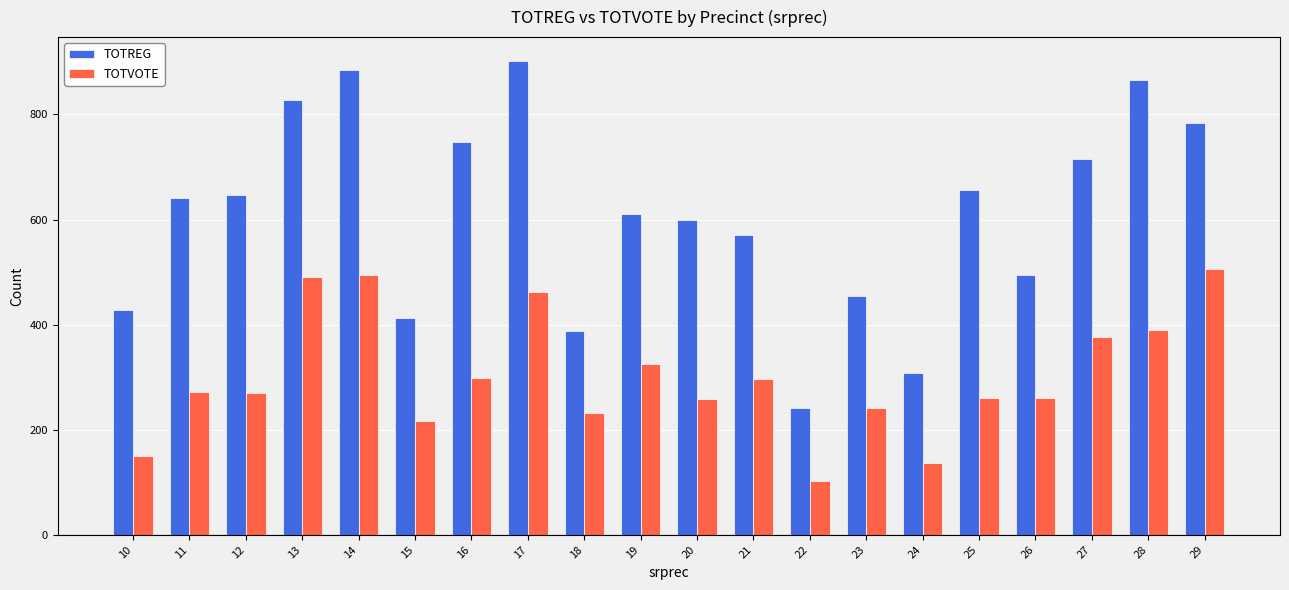

What is the value of the TOTVOTE bar at the 11th from the left?

258